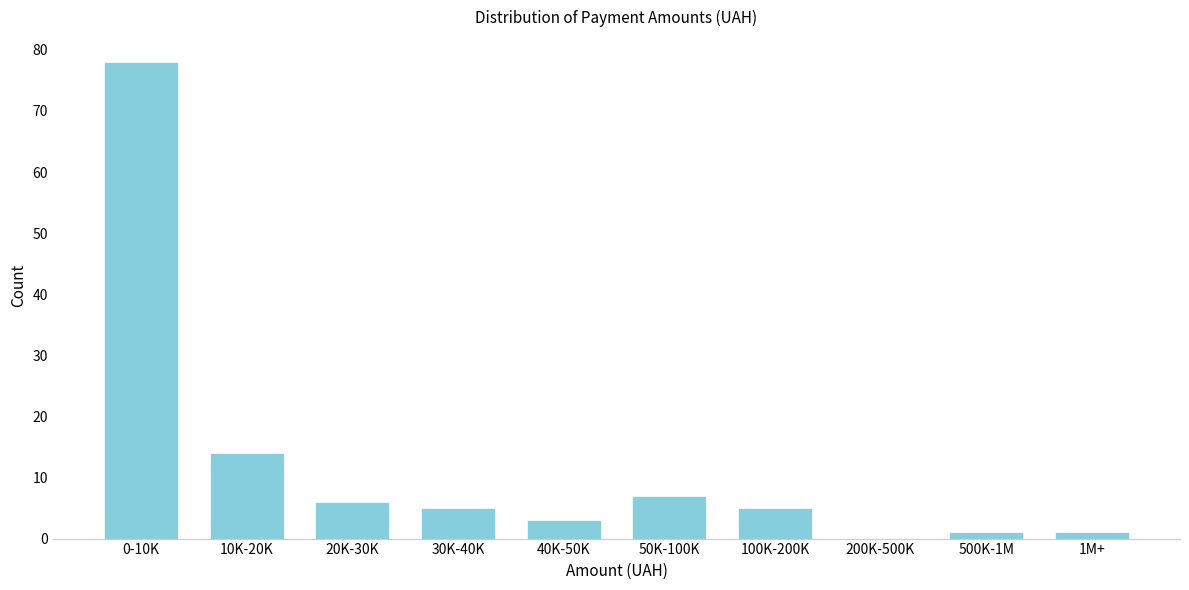

Reading left to right, list all the values displayed in this chart.

0-10K=78	10K-20K=14	20K-30K=6	30K-40K=5	40K-50K=3	50K-100K=7	100K-200K=5	200K-500K=0	500K-1M=1	1M+=1